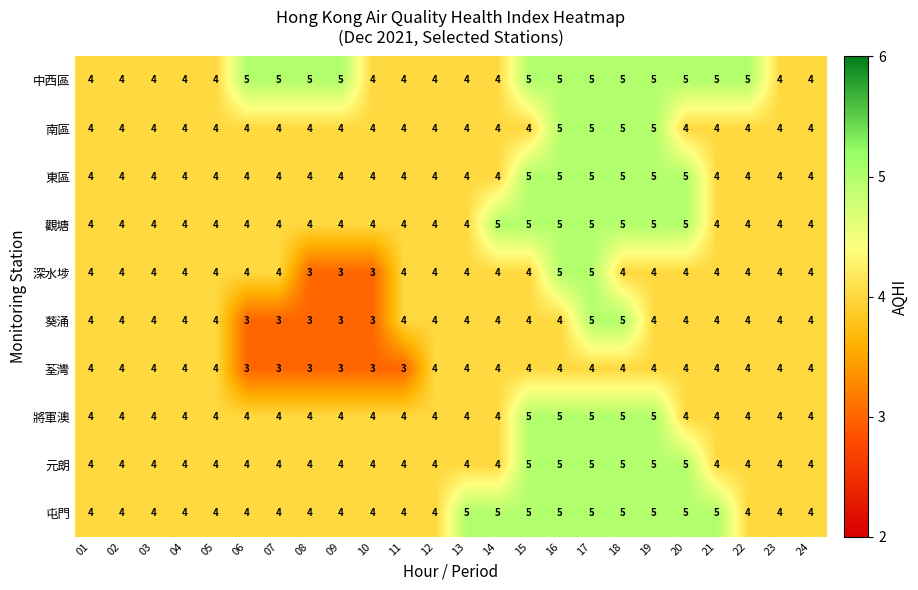

What is the minimum value for 中西區?

4